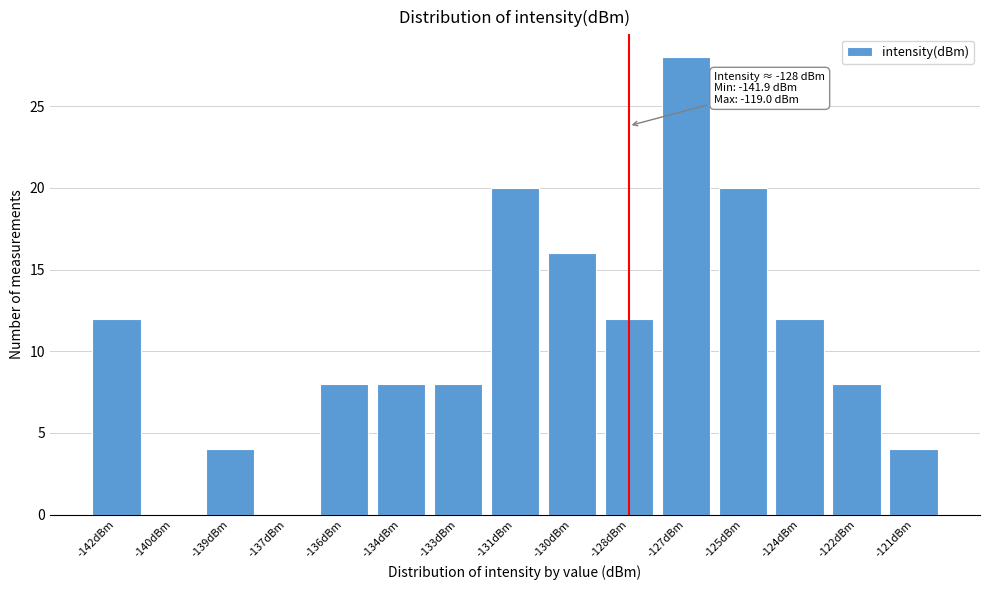

Reading left to right, extract all data points from this chart.

-142dBm=12	-140dBm=0	-139dBm=4	-137dBm=0	-136dBm=8	-134dBm=8	-133dBm=8	-131dBm=20	-130dBm=16	-128dBm=12	-127dBm=28	-125dBm=20	-124dBm=12	-122dBm=8	-121dBm=4